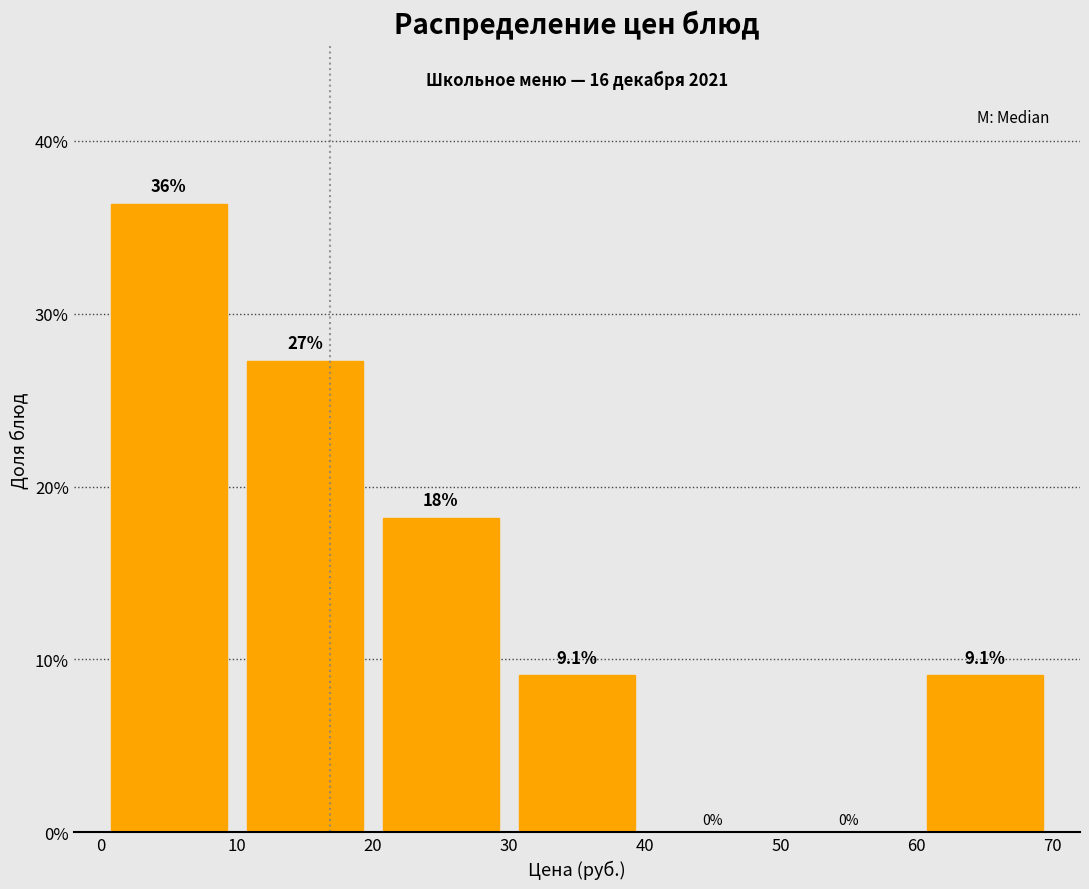

Which range on the x-axis has the tallest bar?

0 to 10